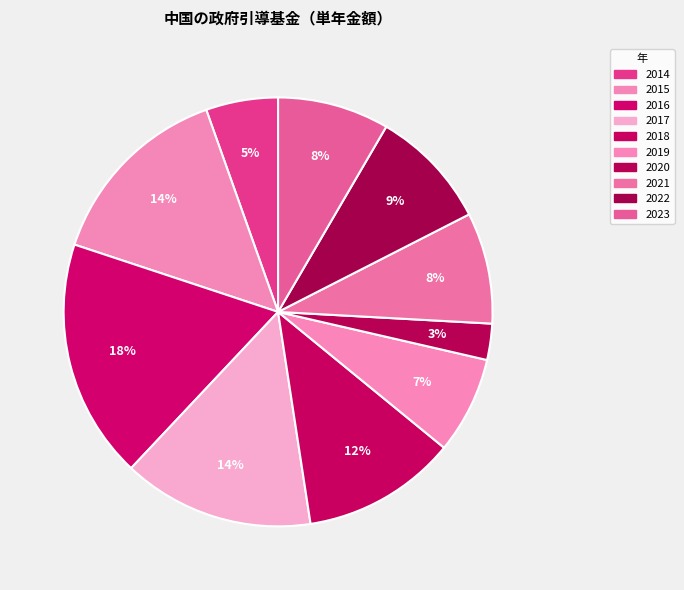

Count the number of slices in the pie.

10